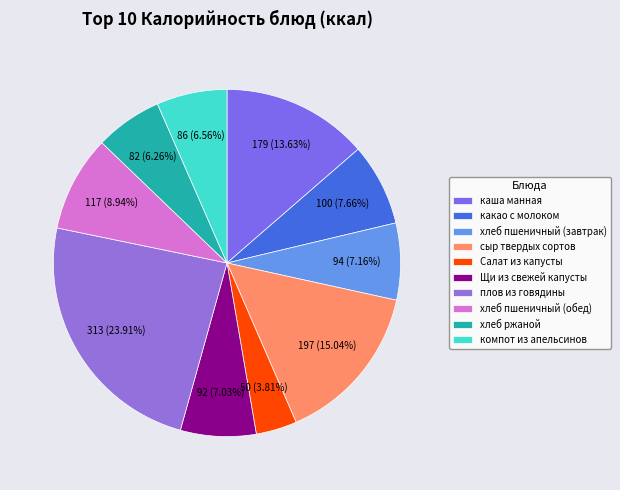

To the nearest percent, what portion does хлеб ржаной represent?

6%